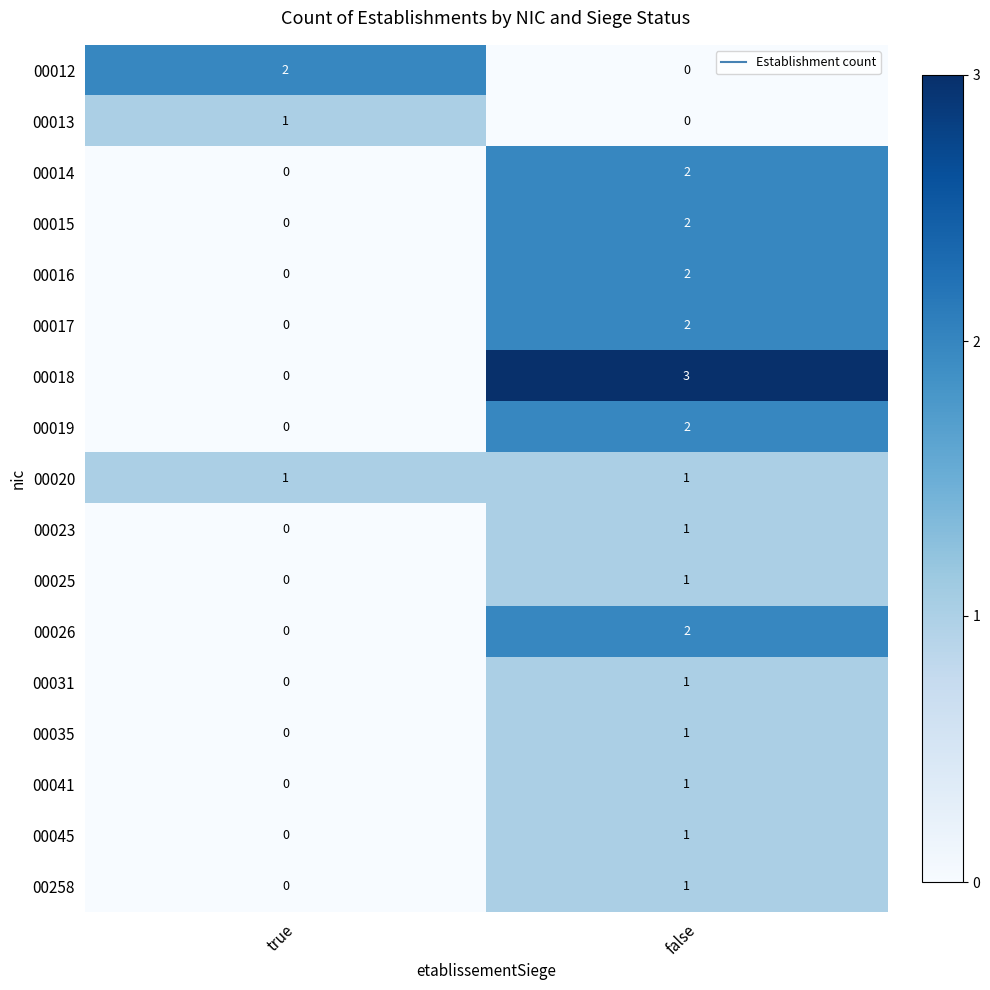

At which label does 00041 reach its peak?

false